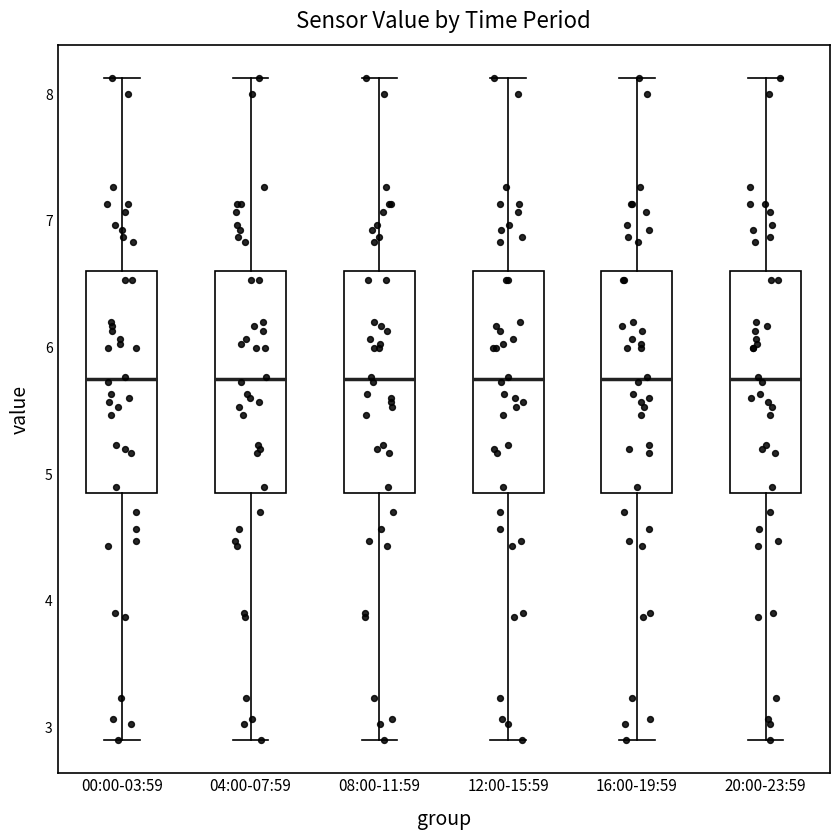

Reading left to right, transcribe this box plot: for each box, give where its median line is, the range the box spans, and where its two whiskers end, as read against the y-axis. The values are not printed on the chart, so give them approximately, as read against the axis.

00:00-03:59: median 5.8, box 4.9 to 6.6, whiskers 2.9 to 8.1
04:00-07:59: median 5.8, box 4.9 to 6.6, whiskers 2.9 to 8.1
08:00-11:59: median 5.8, box 4.9 to 6.6, whiskers 2.9 to 8.1
12:00-15:59: median 5.8, box 4.9 to 6.6, whiskers 2.9 to 8.1
16:00-19:59: median 5.8, box 4.9 to 6.6, whiskers 2.9 to 8.1
20:00-23:59: median 5.8, box 4.9 to 6.6, whiskers 2.9 to 8.1